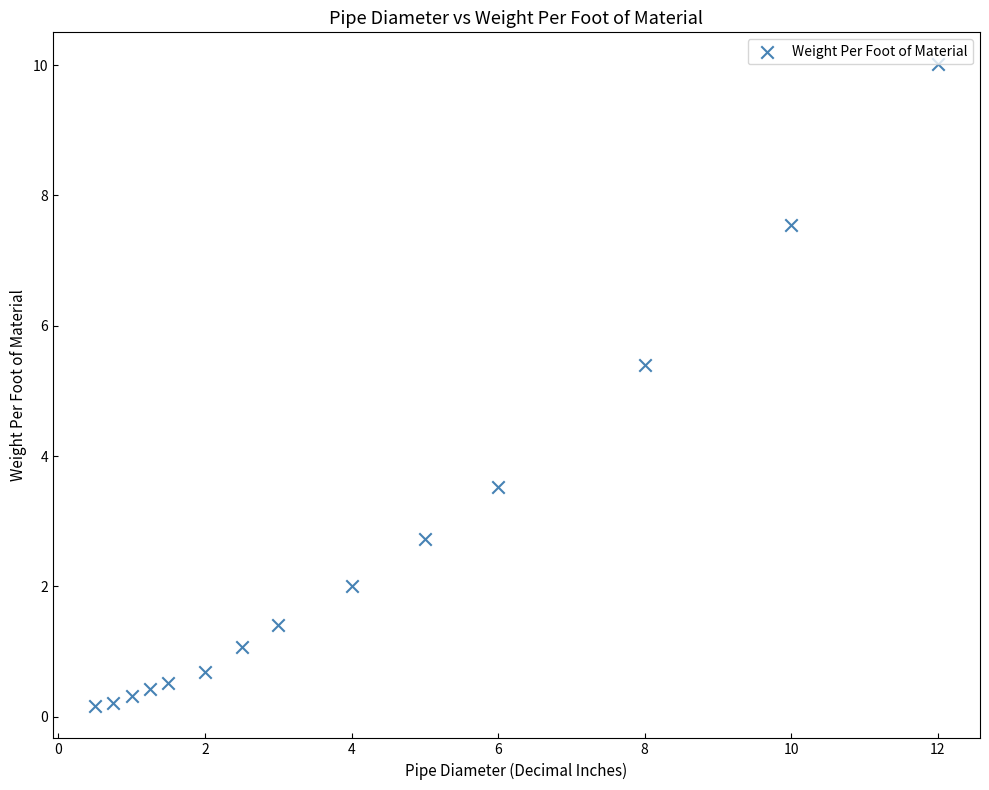

What is the range of X values (max minus min)?

11.5